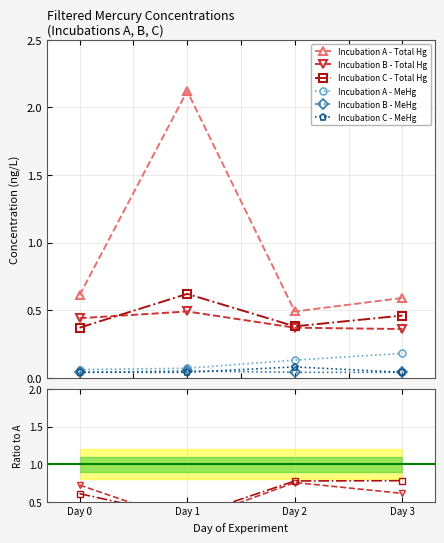

How many lines are shown in the chart?

6